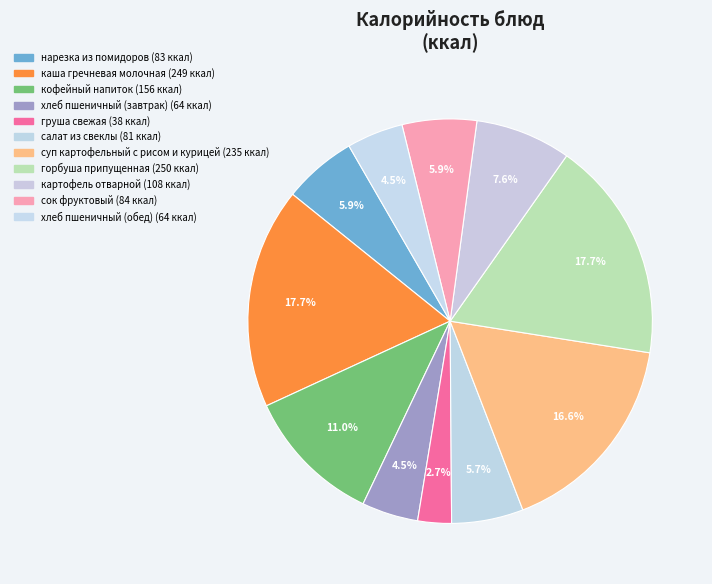

Count the number of slices in the pie.

11